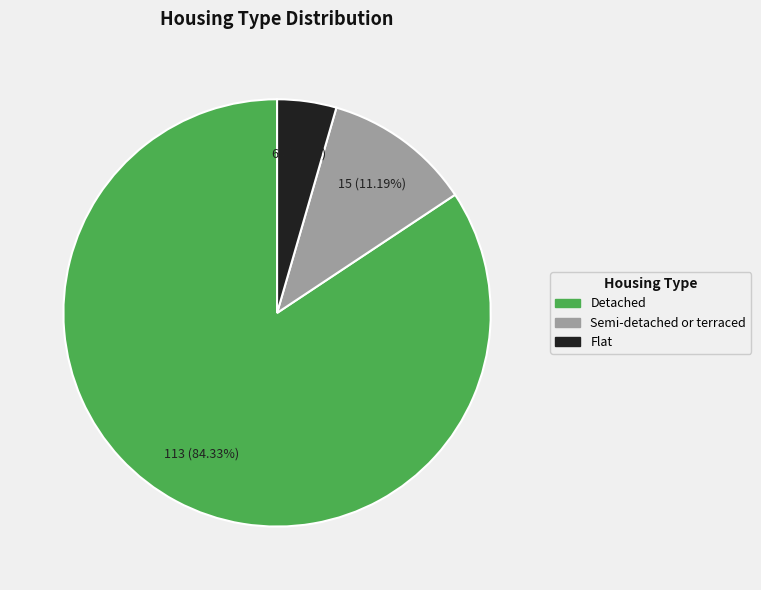

How many slices are in this pie chart?

3